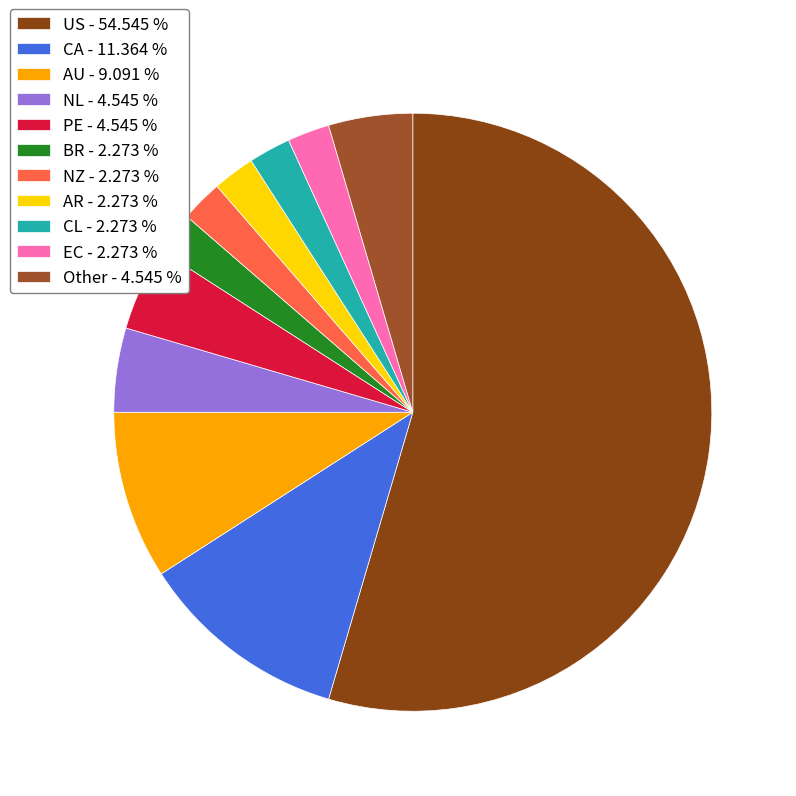

The BR slice represents 2% of the pie. True or false?

True